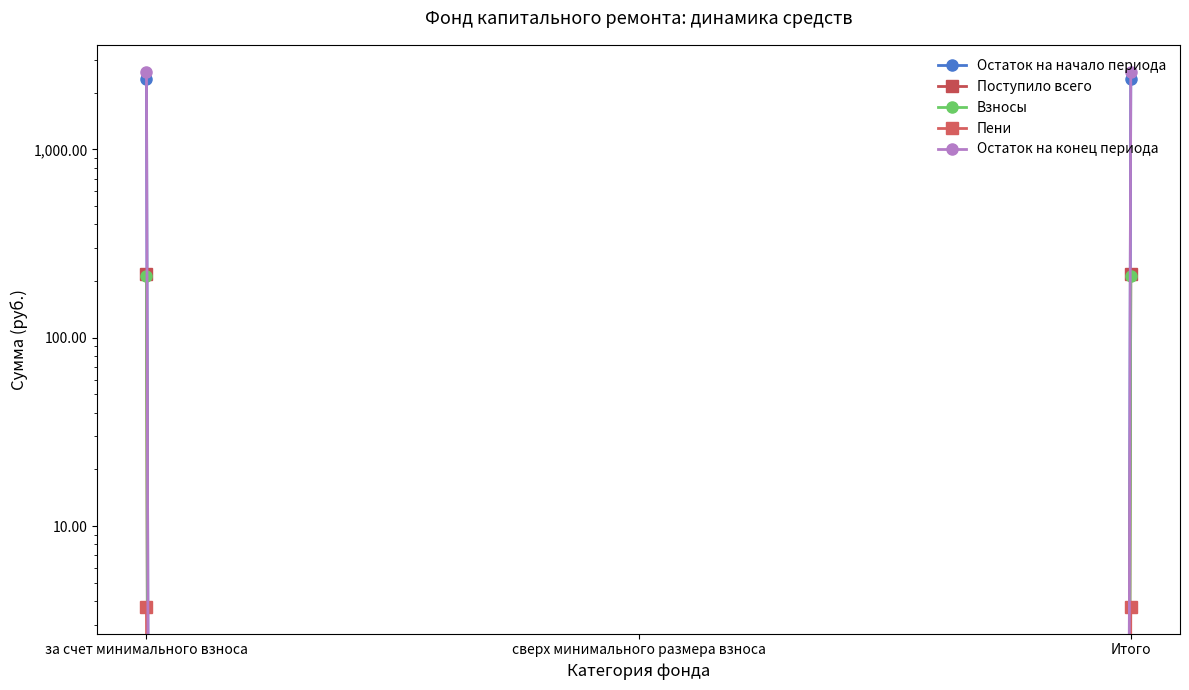

How many distinct data groups are displayed?

5